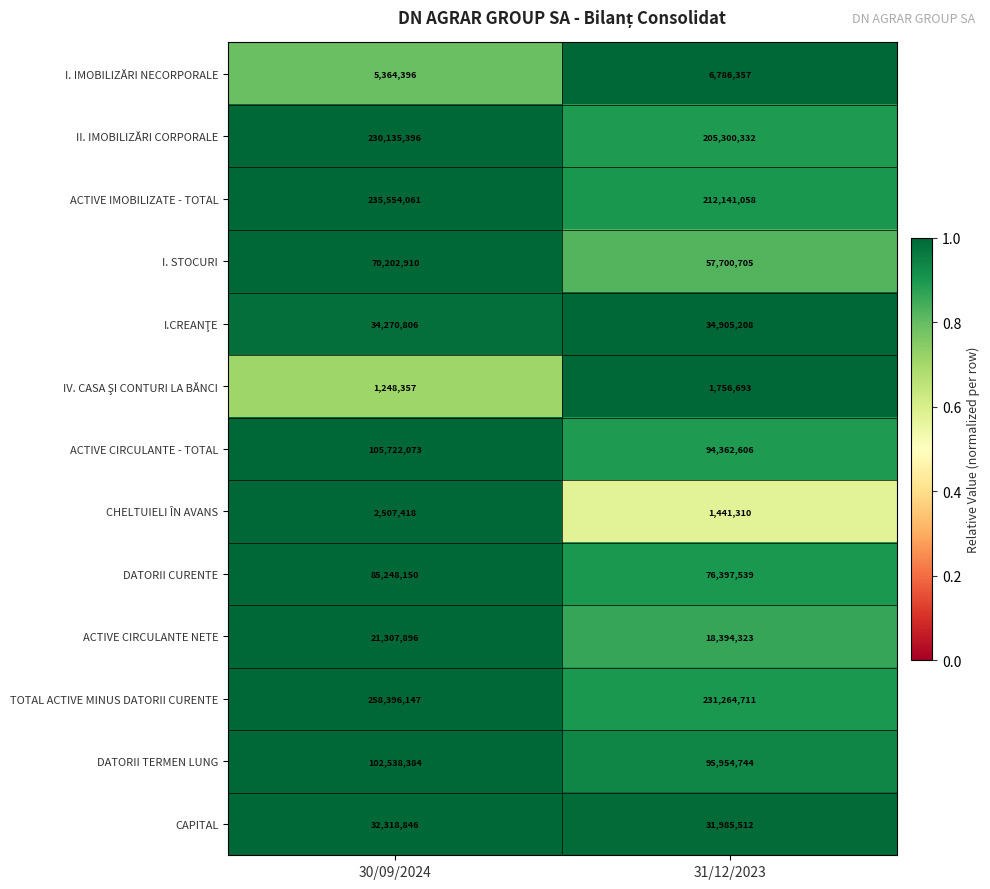

What is the difference between the highest and lowest values at 31/12/2023?

229823401